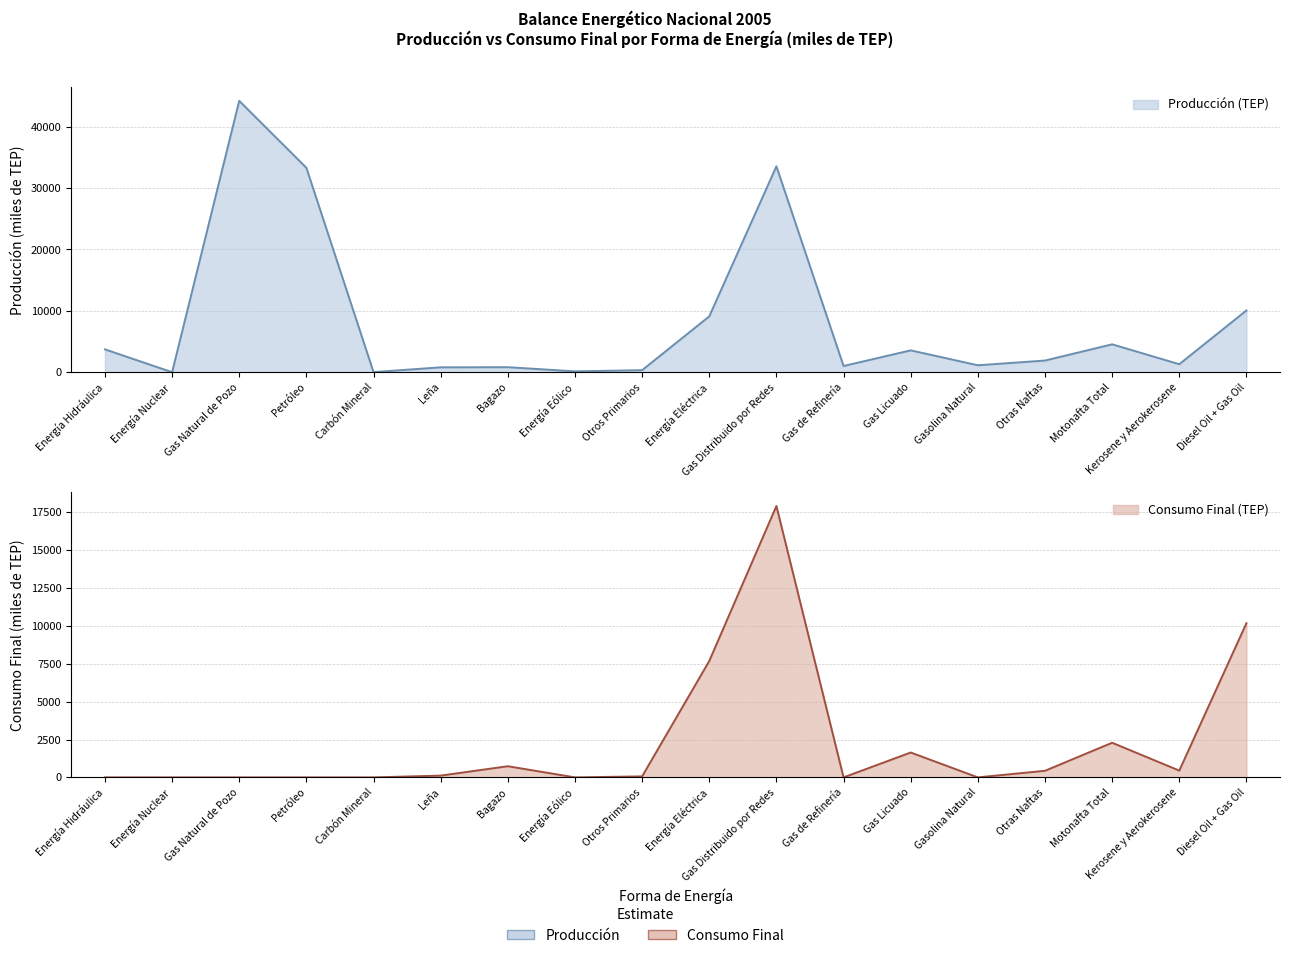

Which has a higher value, Otros Primarios or Energía Eléctrica?

Energía Eléctrica